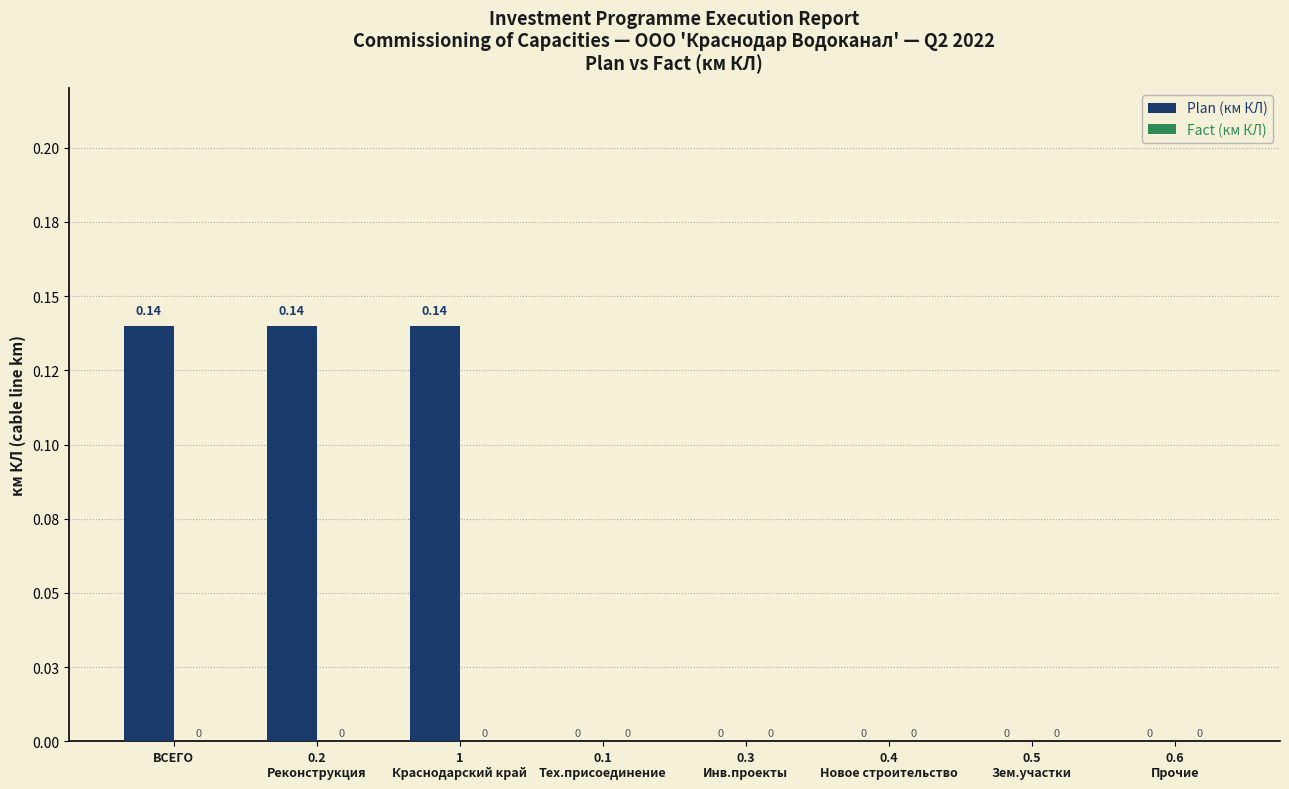

Are the bars horizontal?

No